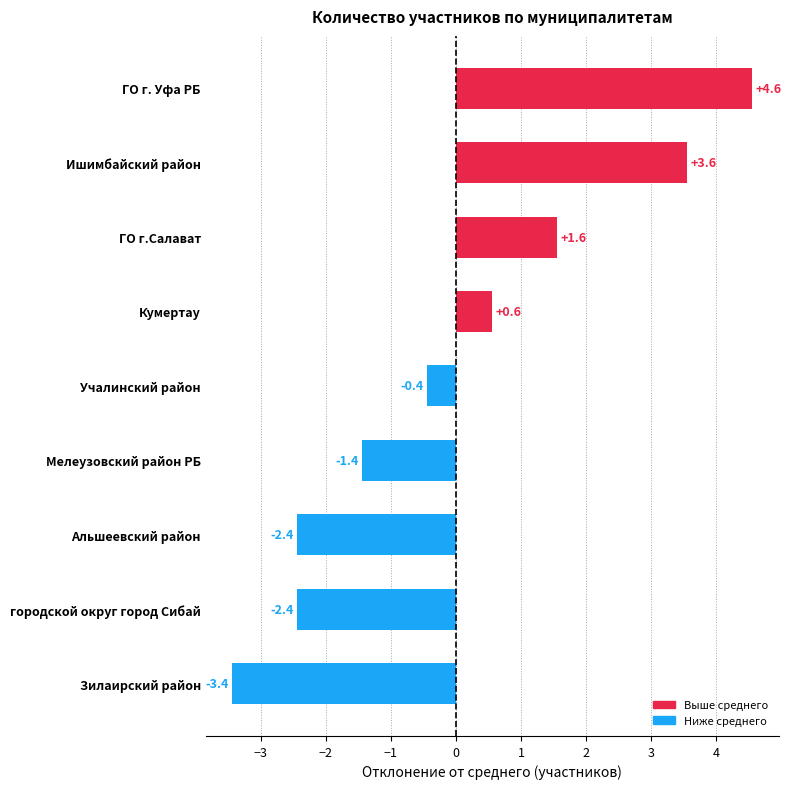

At which label is the value closest to 0?

Учалинский район